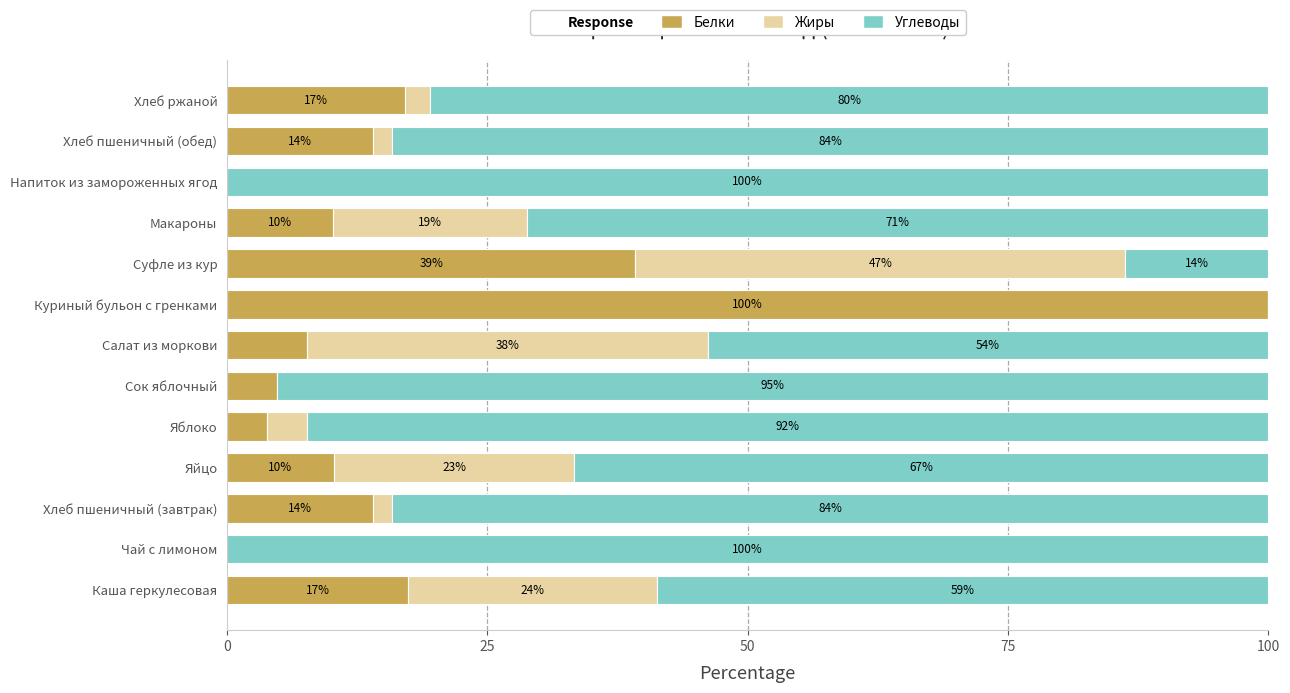

Is it true that Белки equals 17.4 at Каша геркулесовая?

True